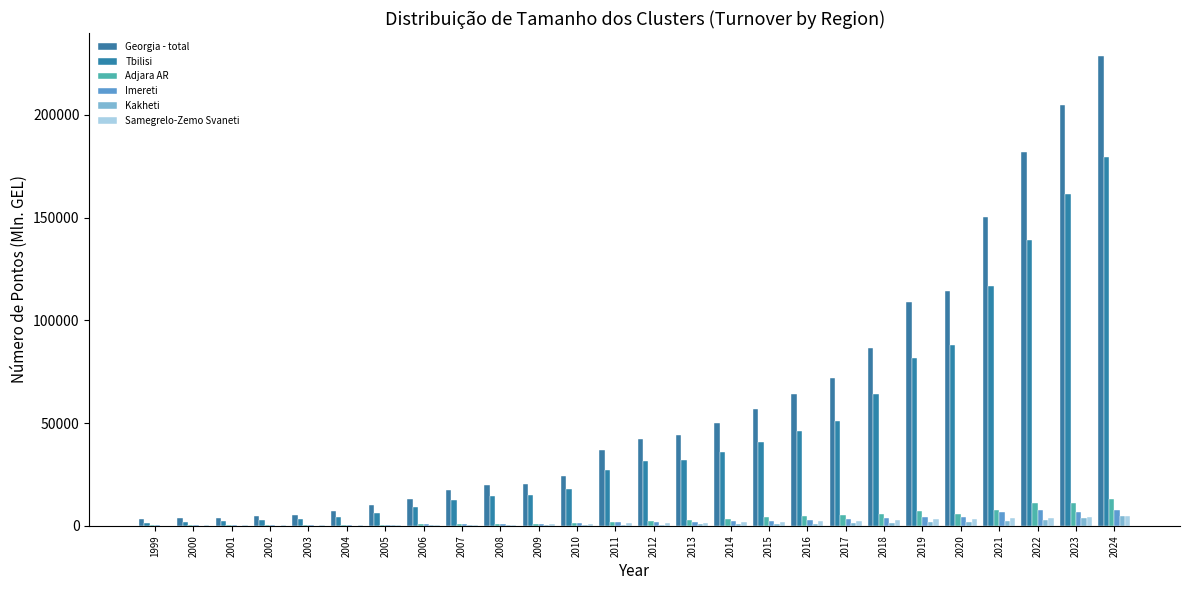

What is the sum of all Tbilisi values?

1187115.1